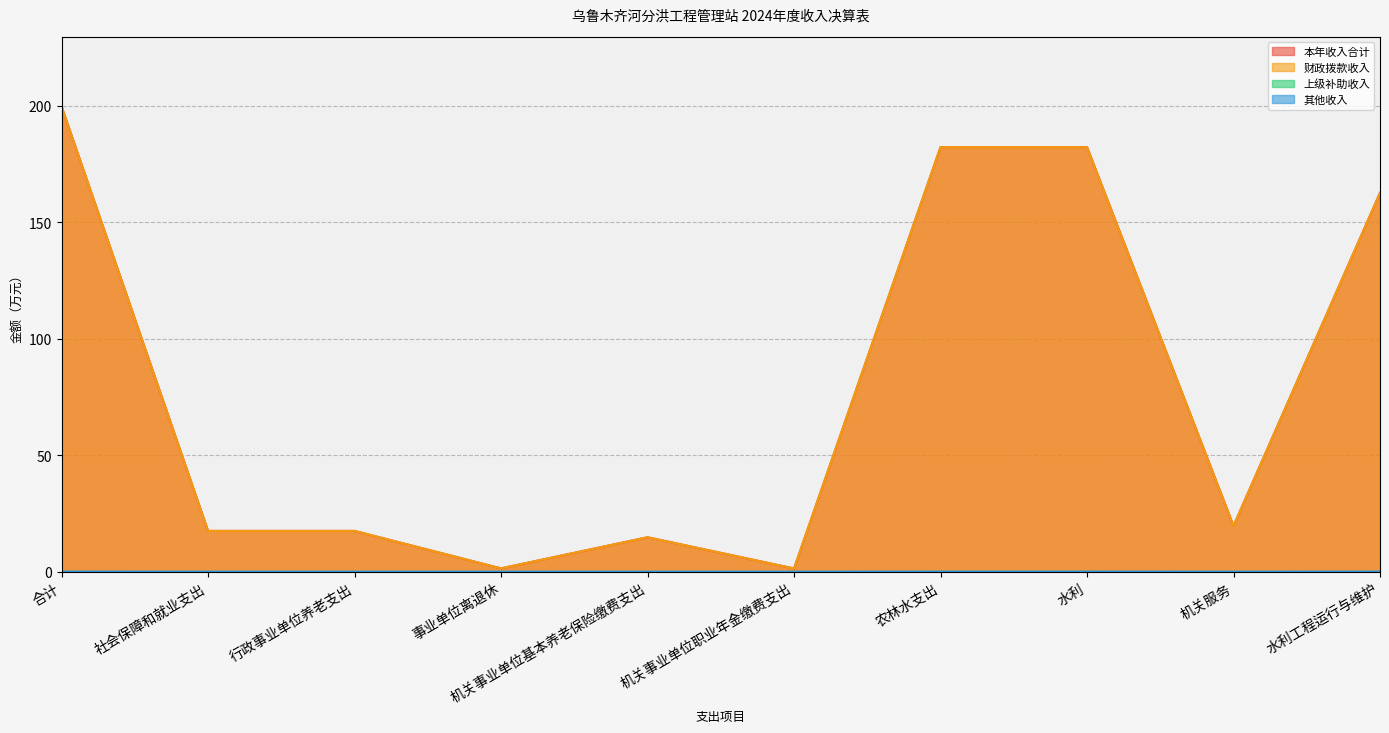

What position from the right is 机关事业单位基本养老保险缴费支出?

6